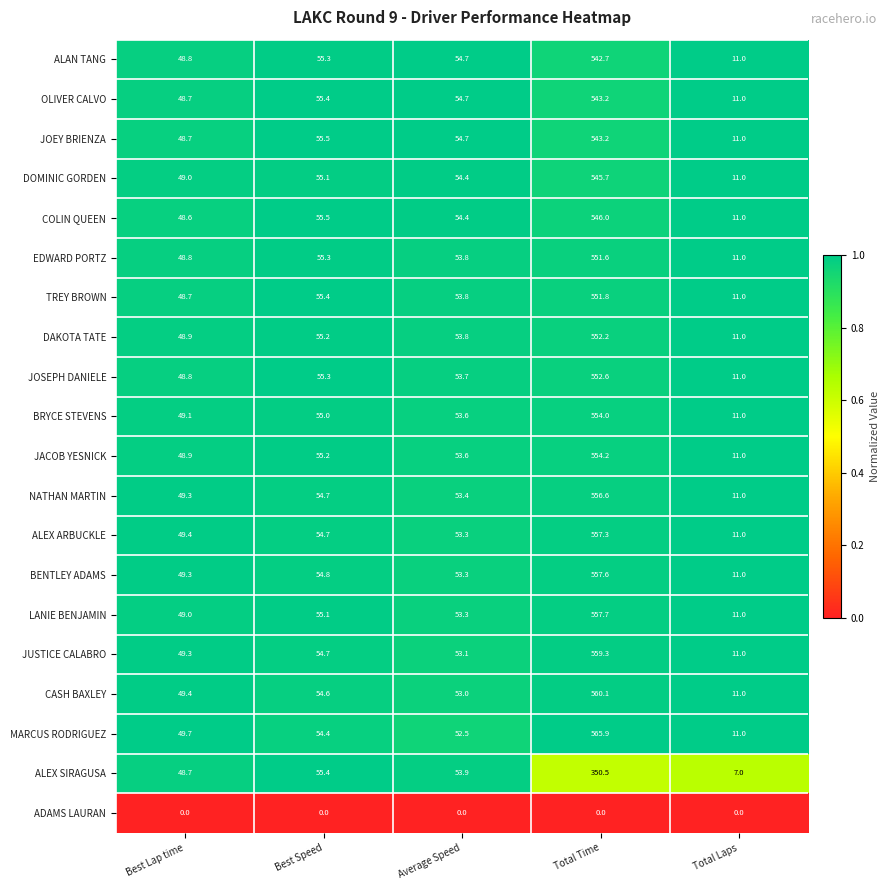

What is the greatest value displayed?

565.9